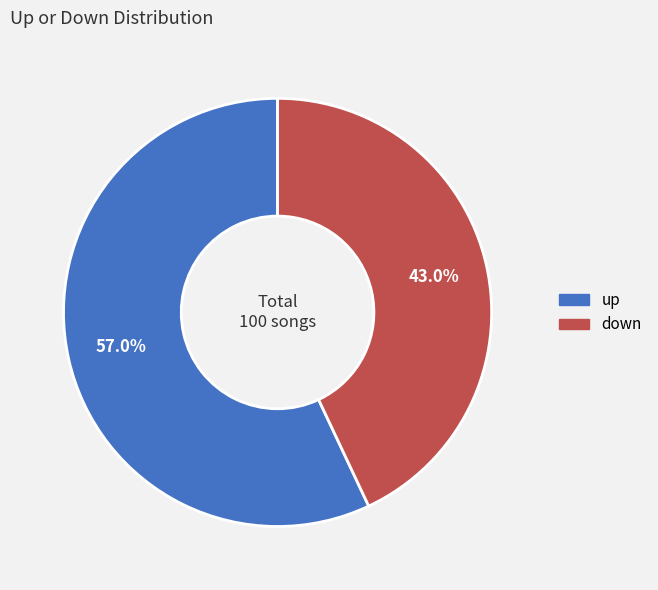

How much of the chart is everything except up?

43.0%